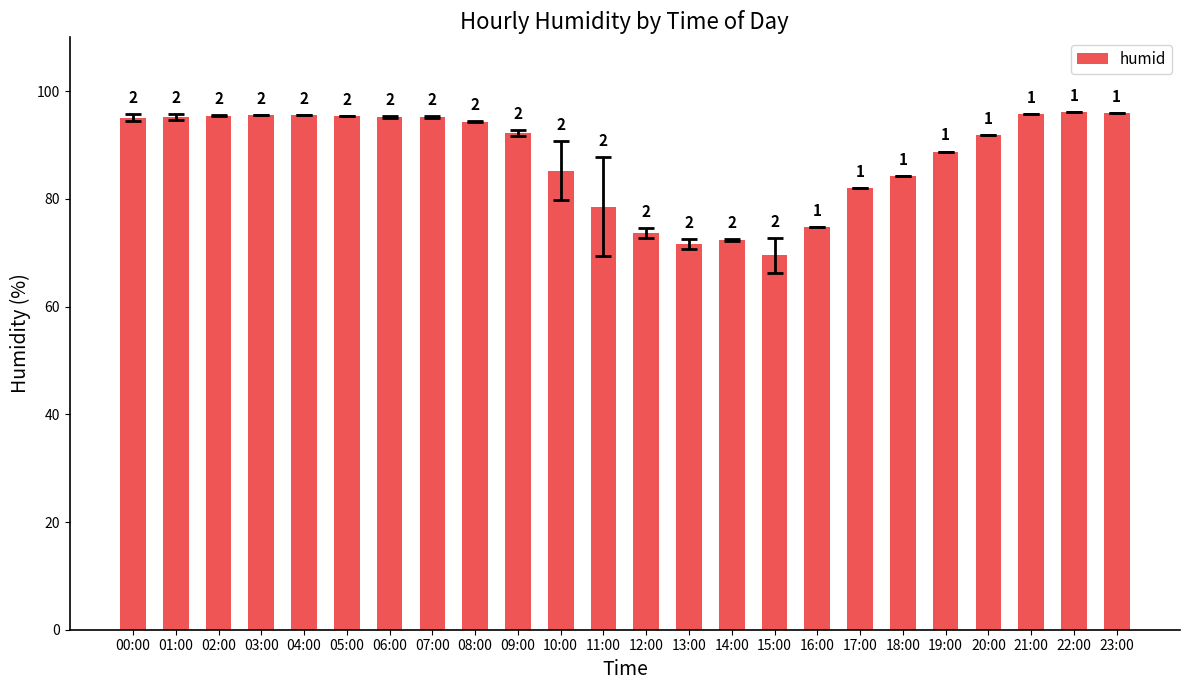

How many bars are there in total?

24